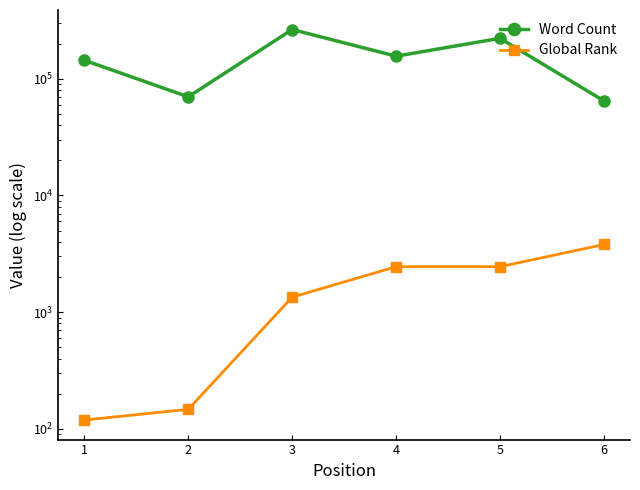

True or false: Global Rank and Word Count cross at least once.

False